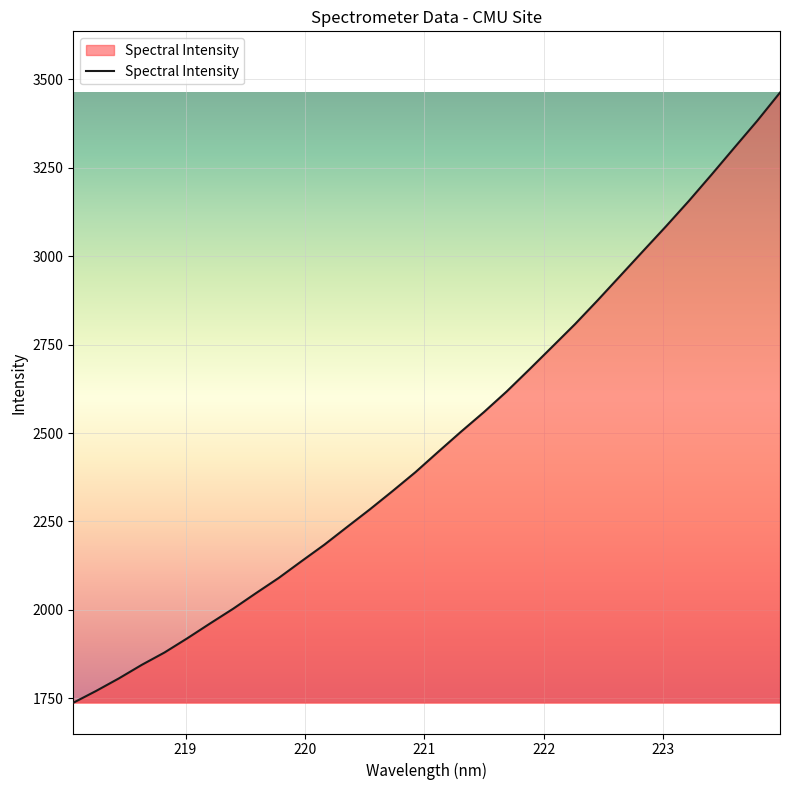

What is the difference between the maximum and minimum values?

1724.5